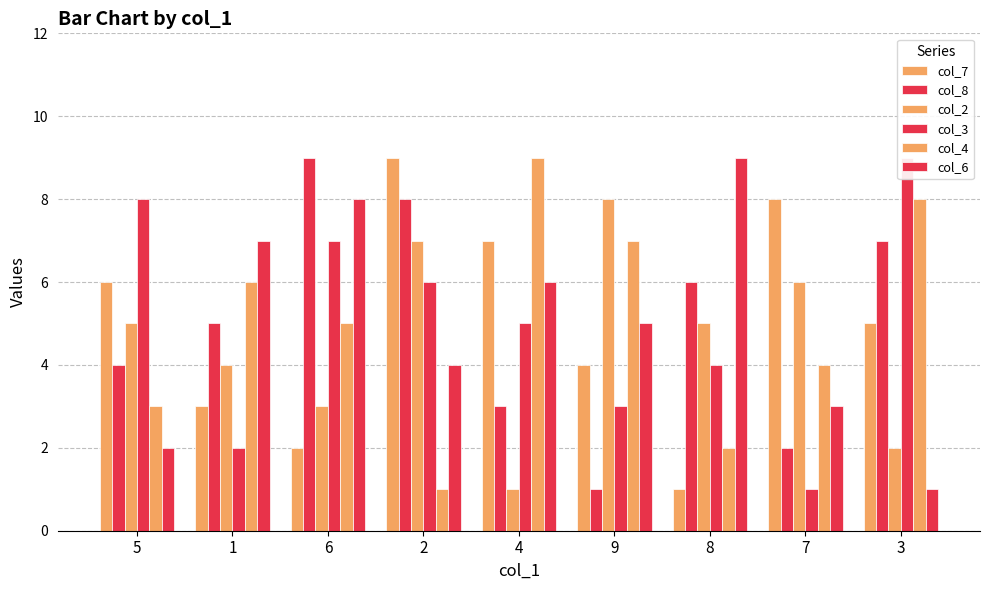

What is the sum of the col_8 values at 4 and 5?

7